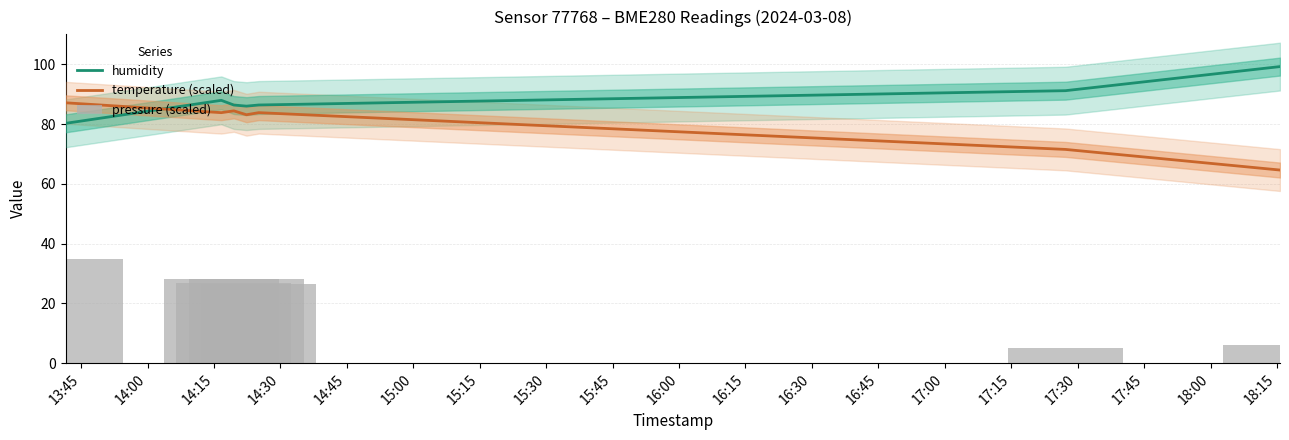

What is the minimum value for humidity?

80.2